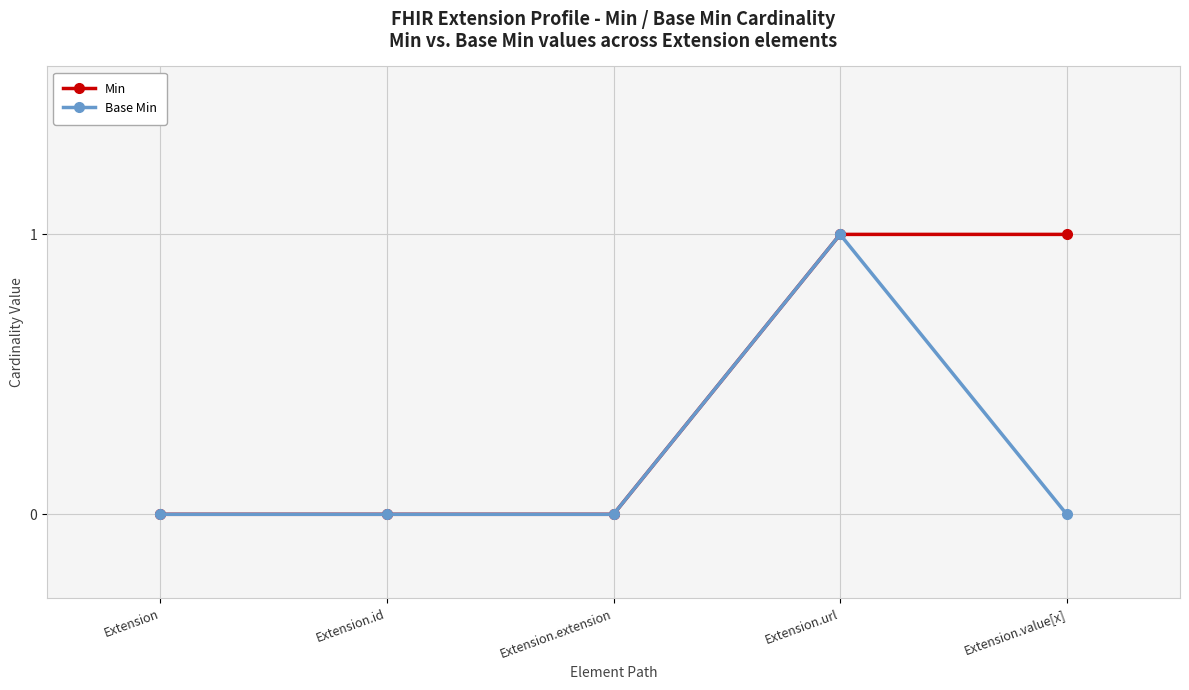

At which category is the sum across all series the highest?

Extension.url